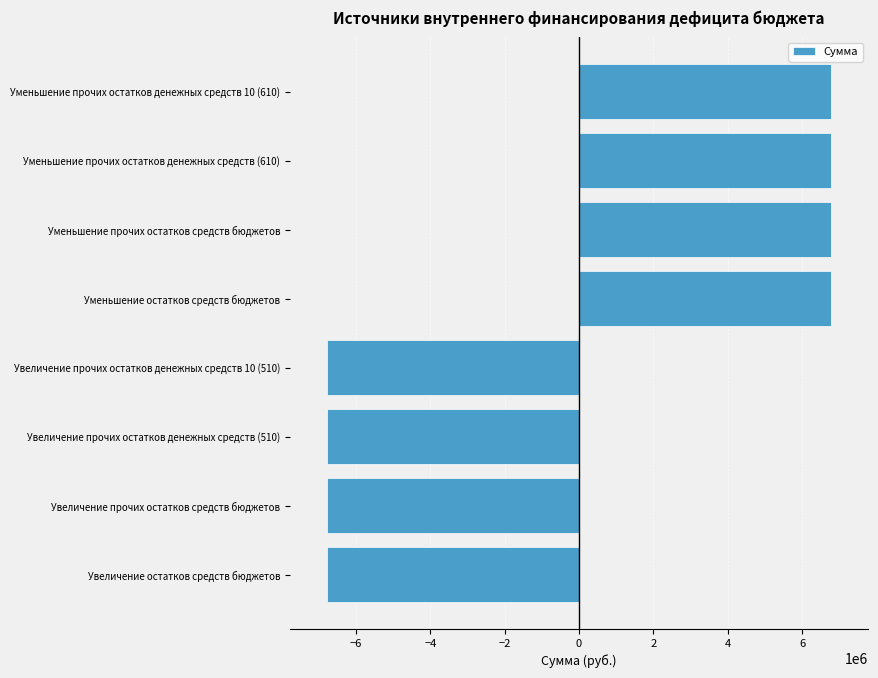

Are the bars horizontal?

Yes